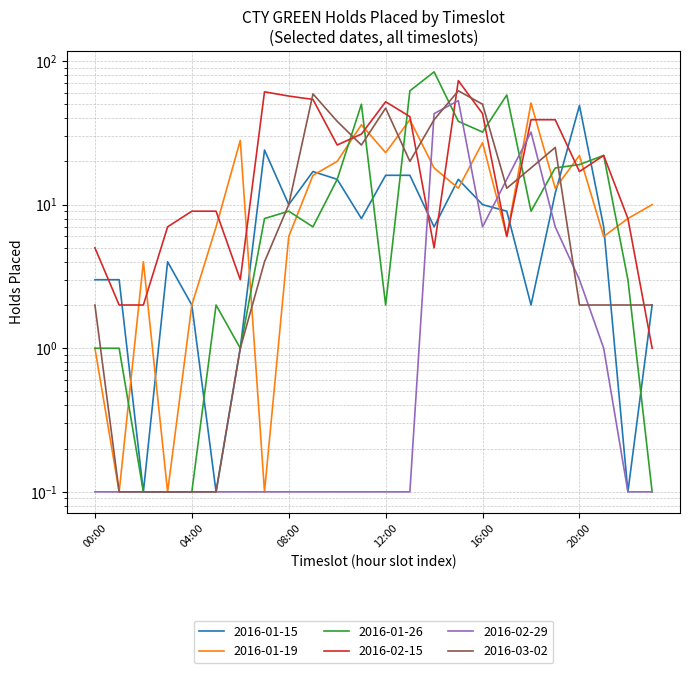

What is the total value across all series at 17:00-18:00?

107.0